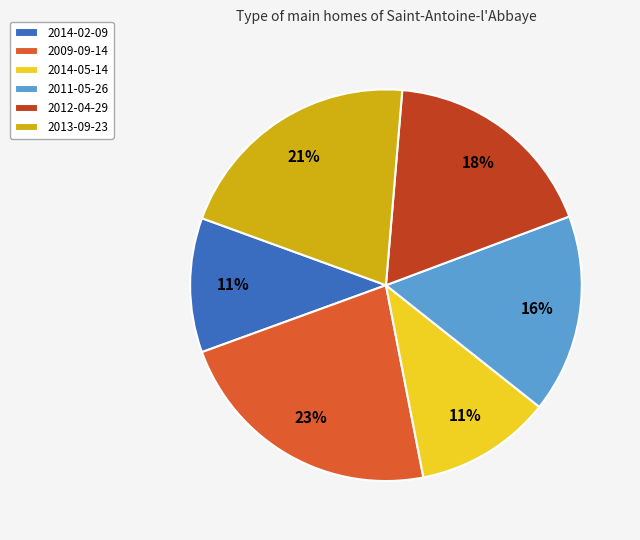

Is the sum of 2013-09-23 and 2014-05-14 greater than half?

No